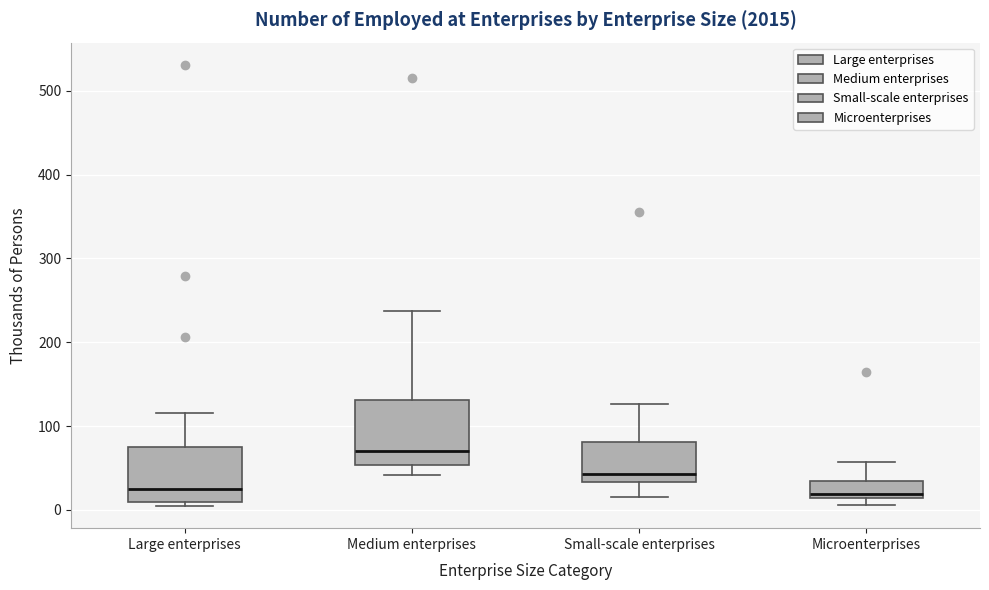

Reading left to right, read every box against the y-axis: the position of its median line, the range the box covers, and the ends of its whiskers. The values are not printed on the chart, so give them approximately, as read against the axis.

Large enterprises: median 30, box 10 to 80, whiskers 0 to 120
Medium enterprises: median 70, box 50 to 130, whiskers 40 to 240
Small-scale enterprises: median 40, box 30 to 80, whiskers 20 to 130
Microenterprises: median 20, box 10 to 30, whiskers 10 (just below the box's lower edge) to 60